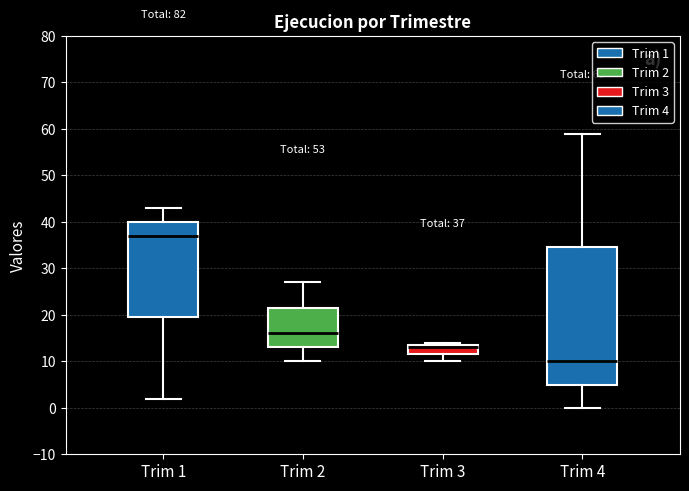

Which box has the highest median line?

Trim 1